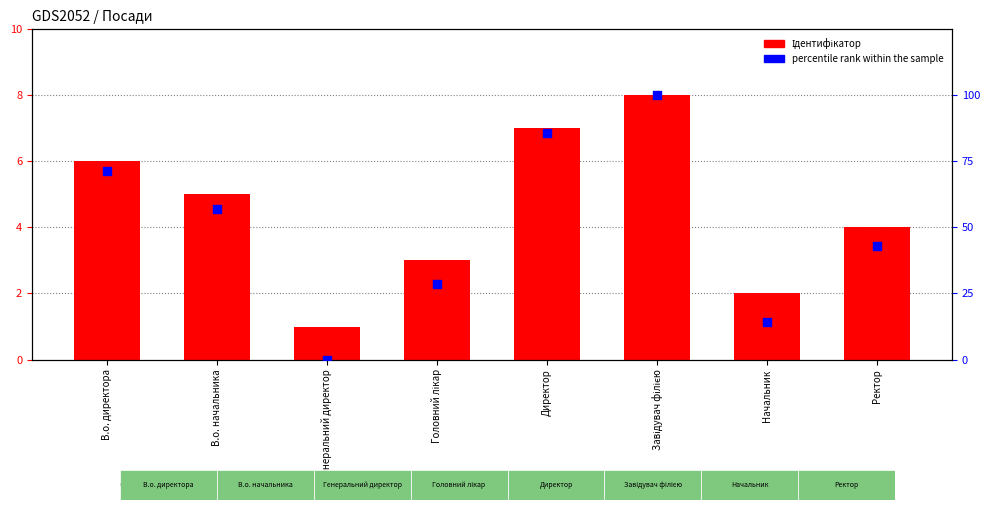

Which series reaches the minimum Y coordinate?

percentile rank within the sample